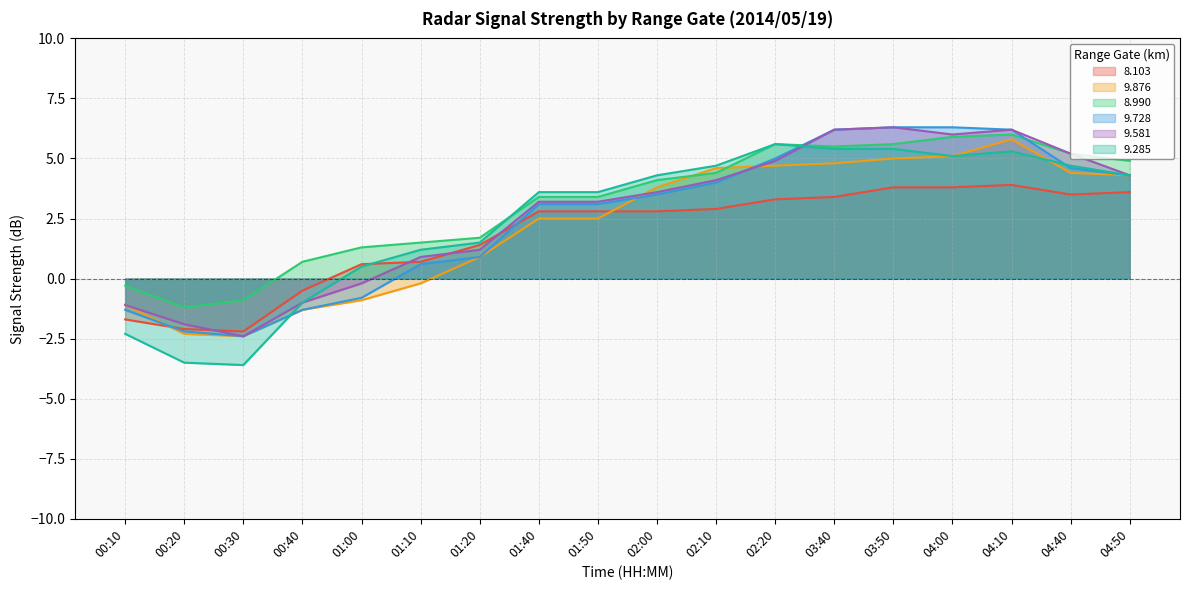

What is the highest value of the   8.990 series?

6.0